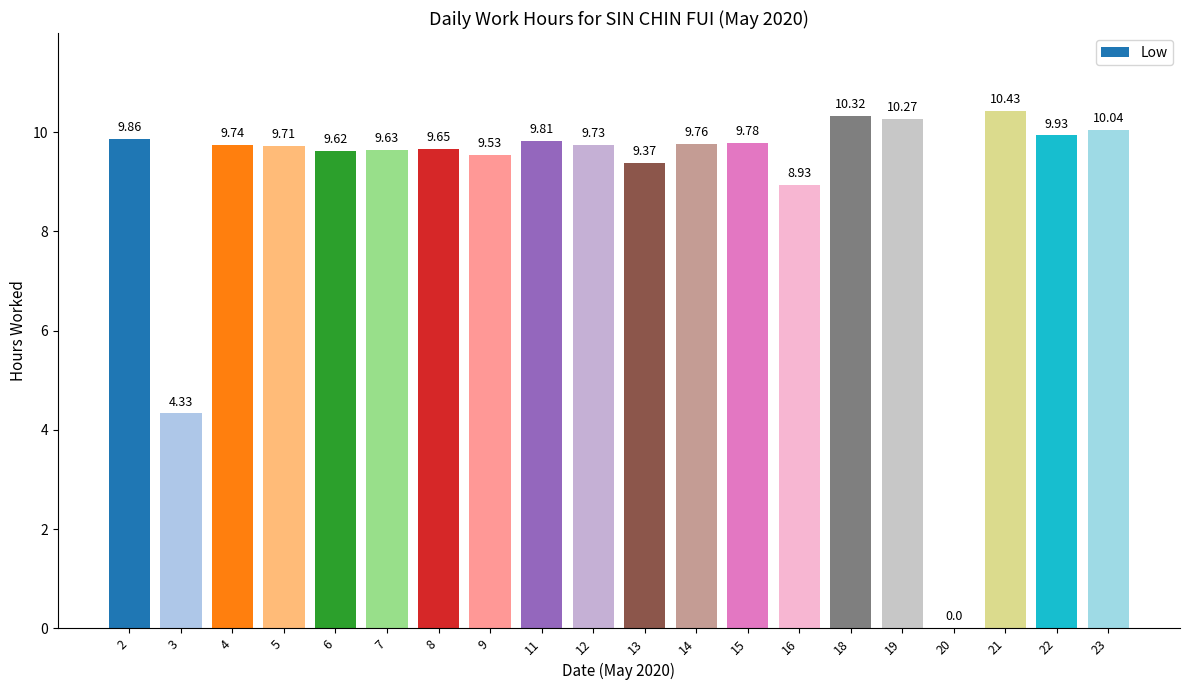

What is the sum of the values at 19 and 12?

20.0